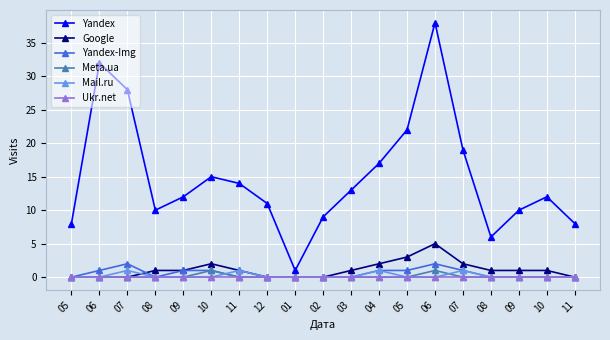

How many data points does each series have?

19